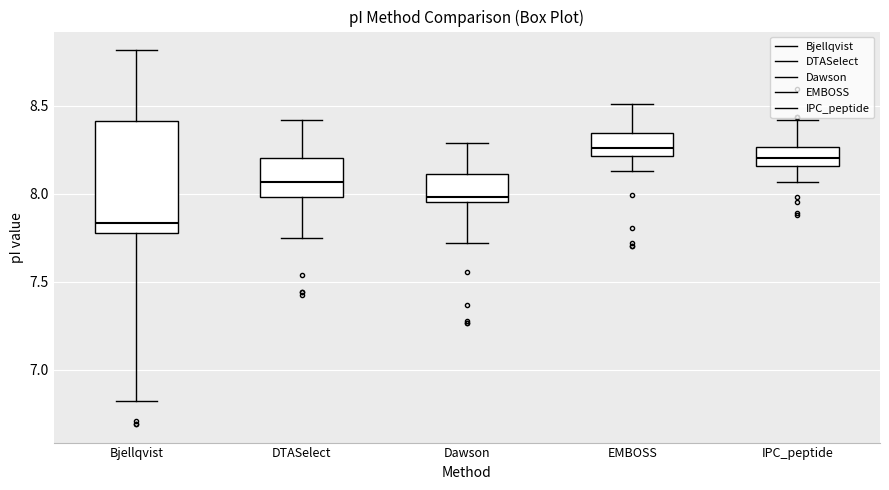

Where does the lower whisker of the box for Bjellqvist end on the y-axis? The values are not printed on the chart, so give them approximately, as read against the axis.

6.85